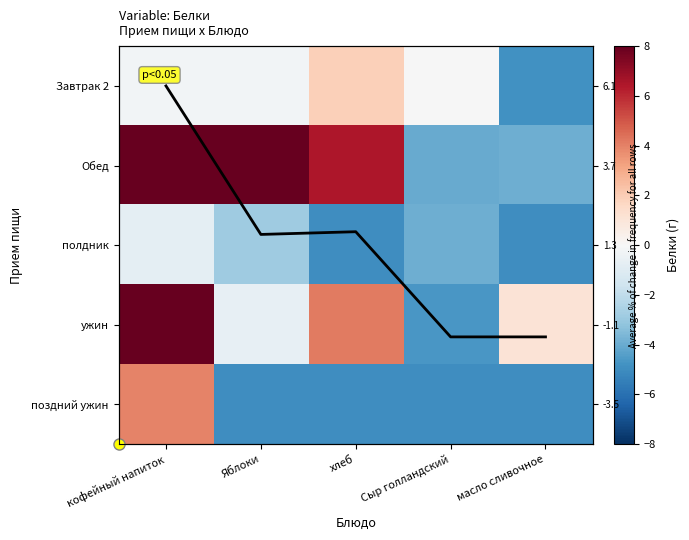

How many values in the полдник series are below -3?

3